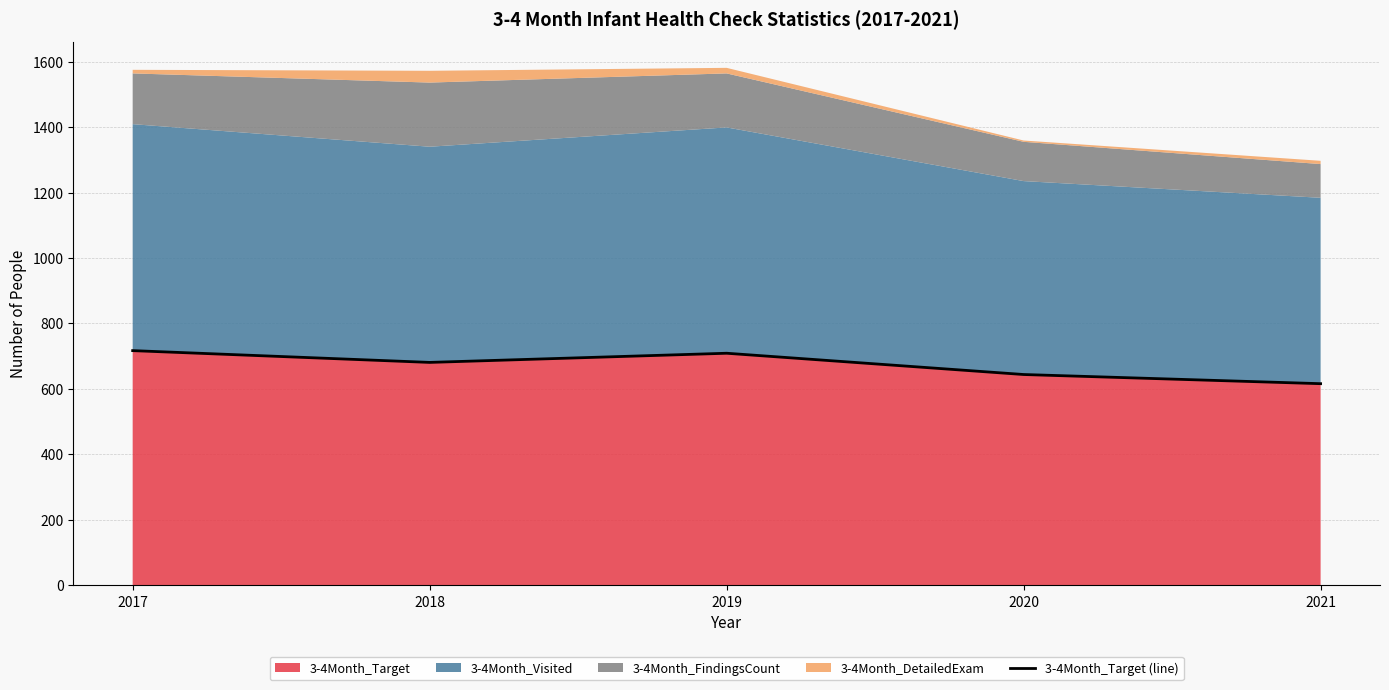

Is it true that the value at 2017 is 199?

False